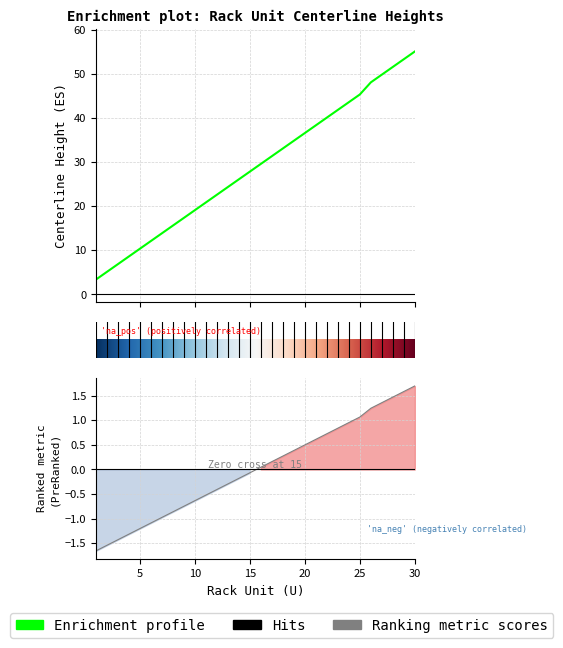

Which label corresponds to the smallest value in the chart?

1